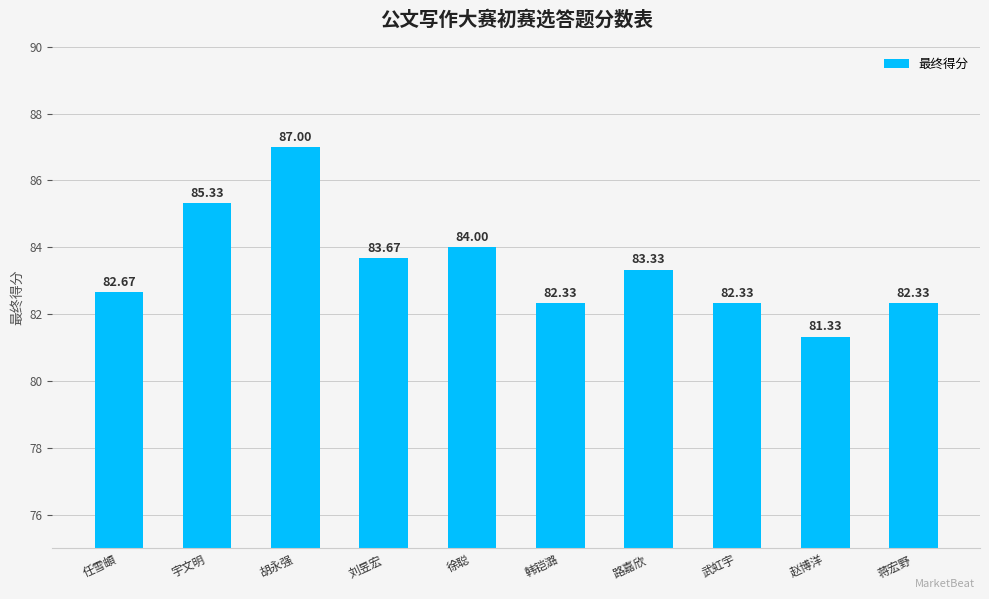

The value at 任雪頔 is 36.9. True or false?

False